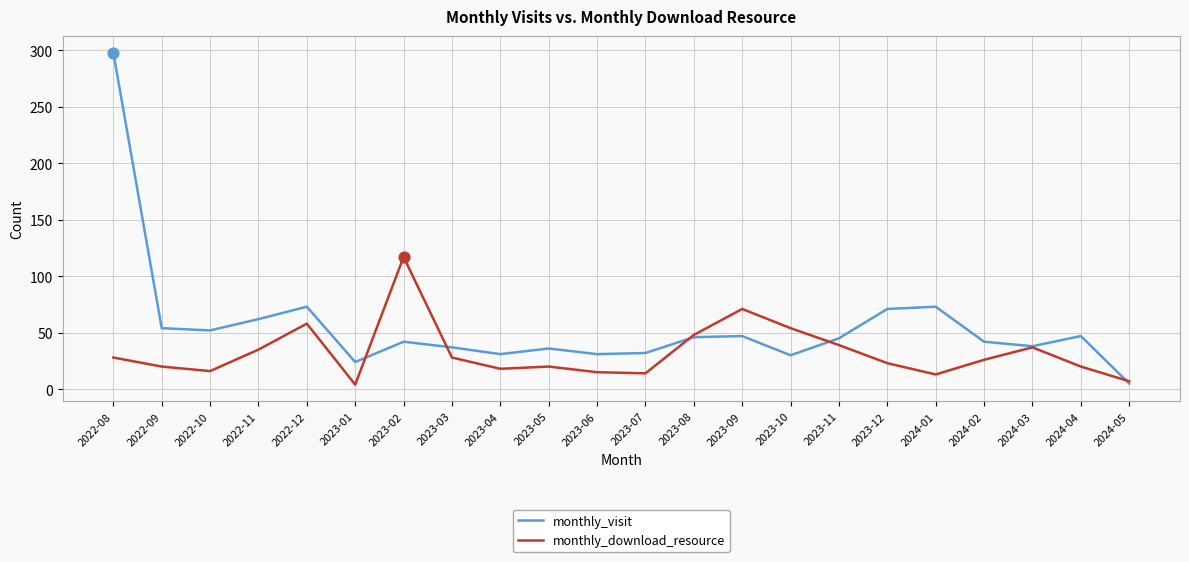

At how many categories does at least one series exceed 150?

1